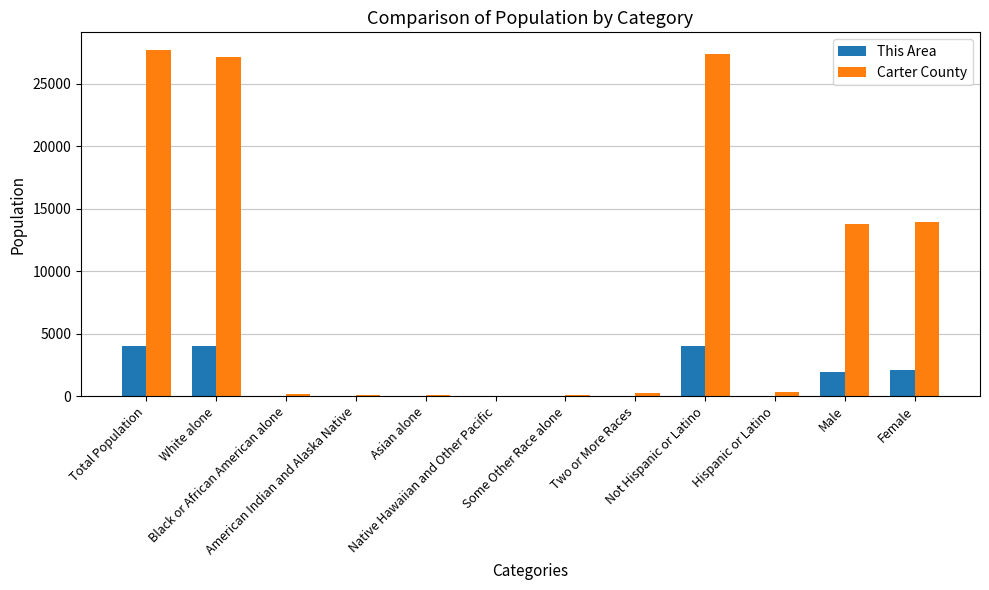

Which series has the largest total across all categories?

Carter County